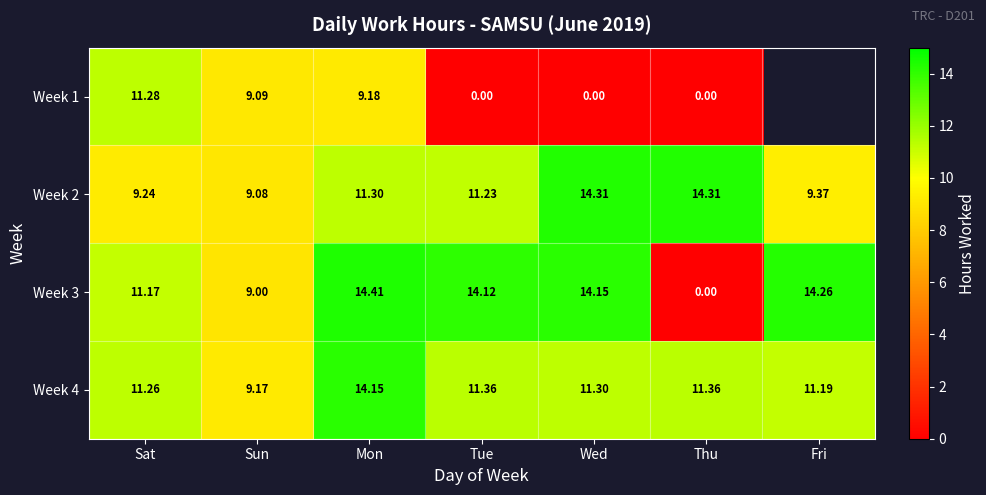

At which label does Week 4 reach its peak?

Mon